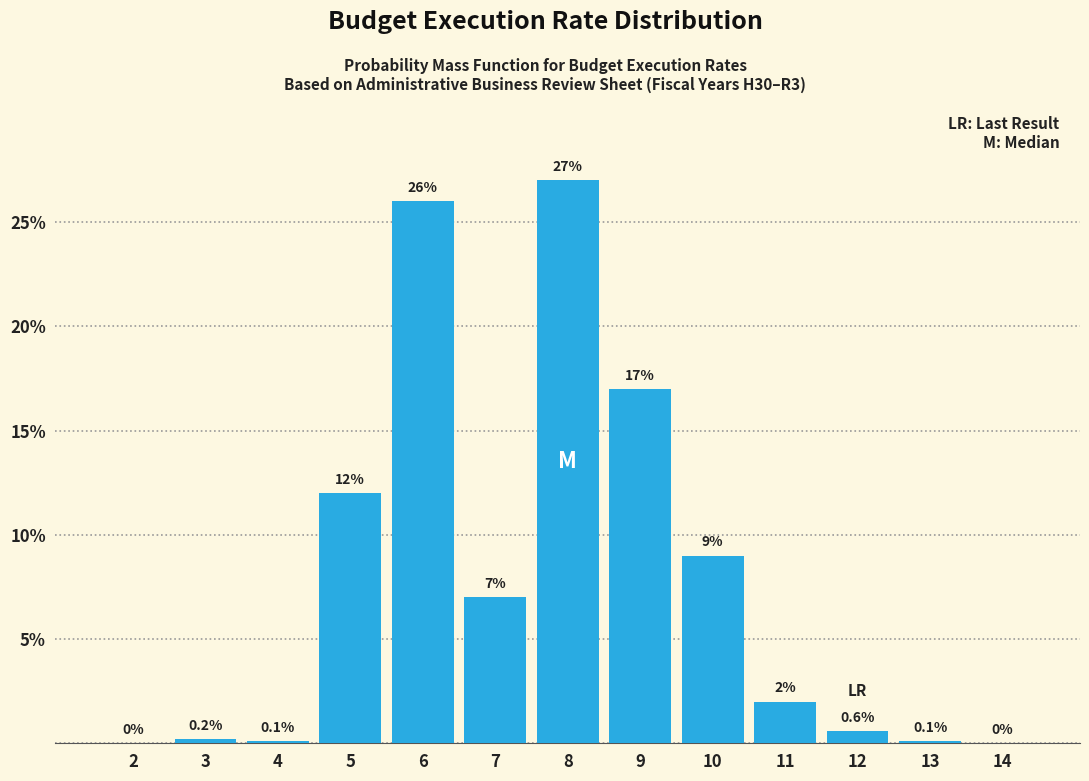

Reading left to right, extract all data points from this chart.

2=0.0	3=0.2	4=0.1	5=12.0	6=26.0	7=7.0	8=27.0	9=17.0	10=9.0	11=2.0	12=0.6	13=0.1	14=0.0